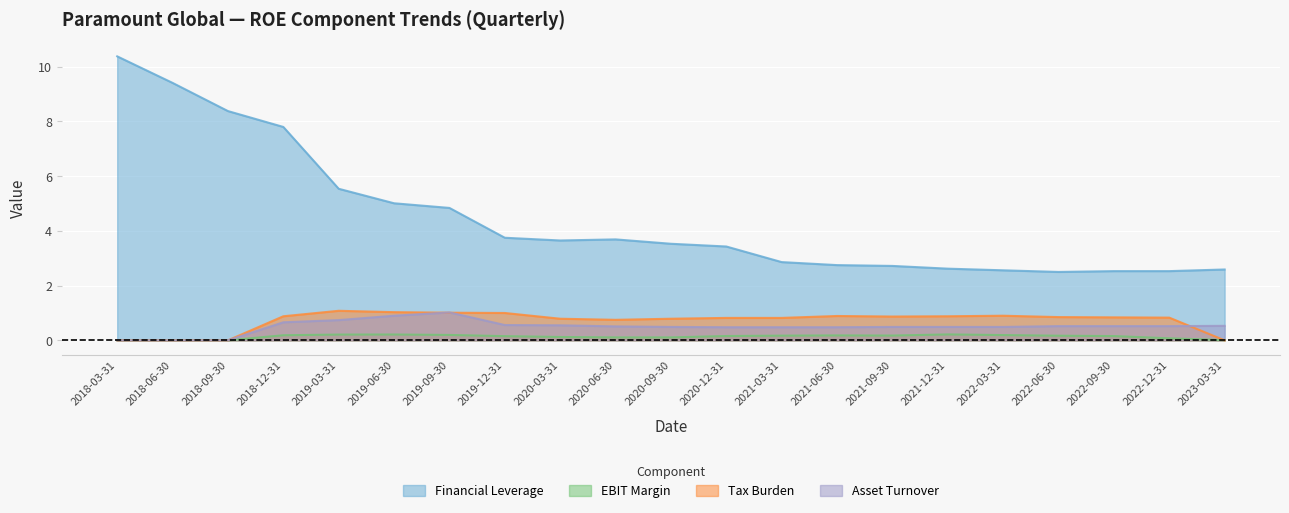

True or false: Financial Leverage and EBIT Margin cross at least once.

False